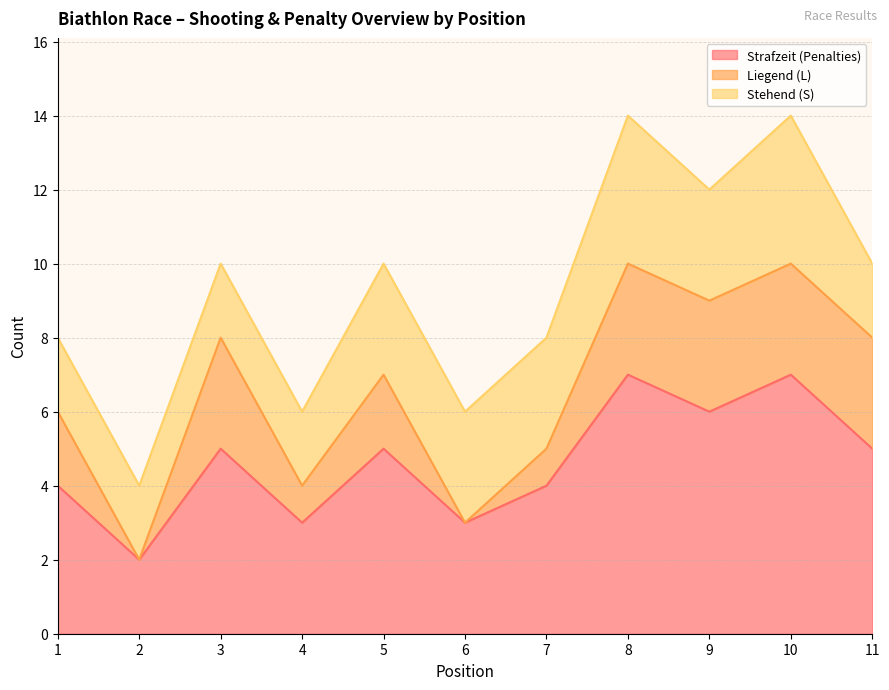

At how many categories does at least one series exceed 1?

11